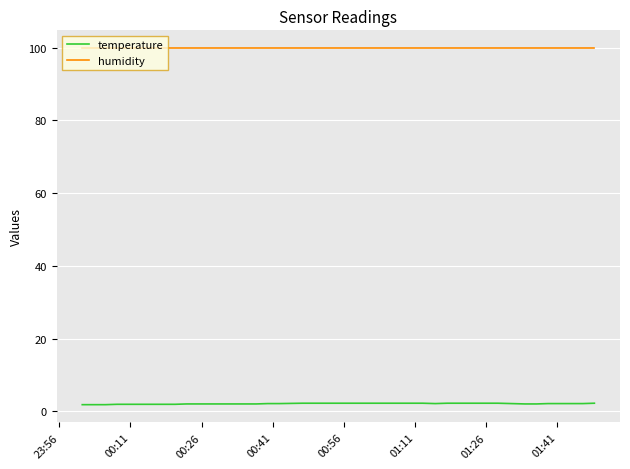

Which series has the widest spread of values?

temperature